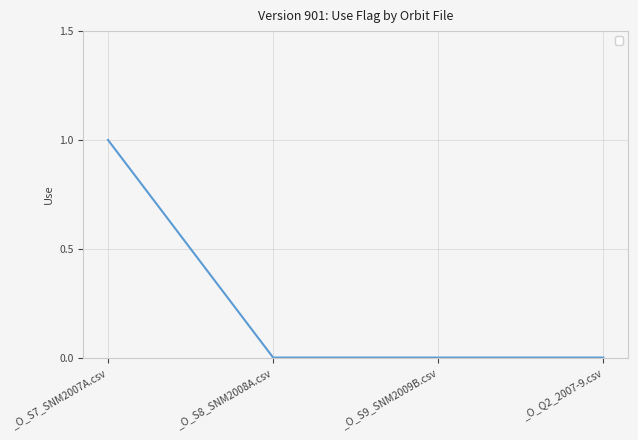

What position from the left is _O_S9_SNM2009B.csv?

3